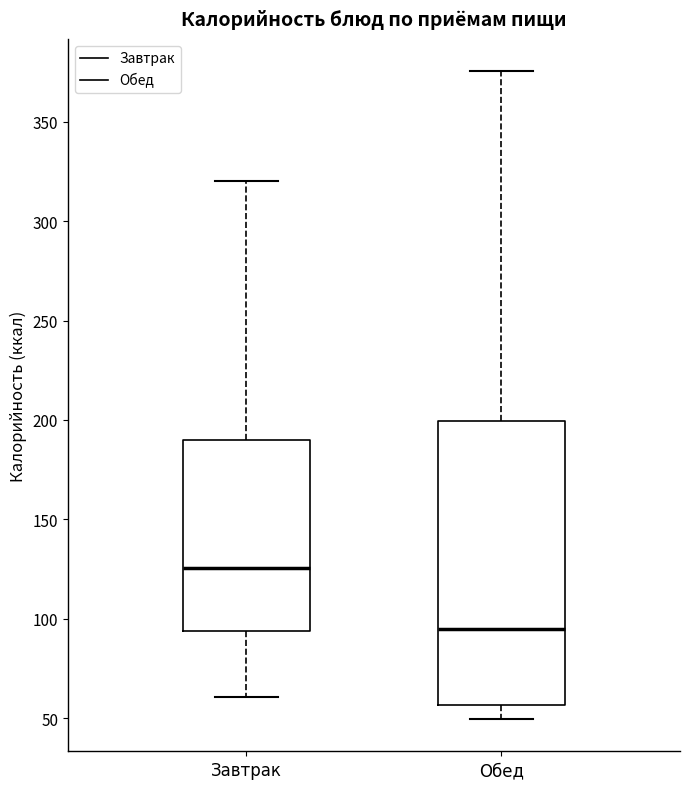

Reading left to right, read every box against the y-axis: the position of its median line, the range the box covers, and the ends of its whiskers. The values are not printed on the chart, so give them approximately, as read against the axis.

Завтрак: median 125, box 95 to 190, whiskers 60 to 320
Обед: median 95, box 55 to 200, whiskers 50 to 375